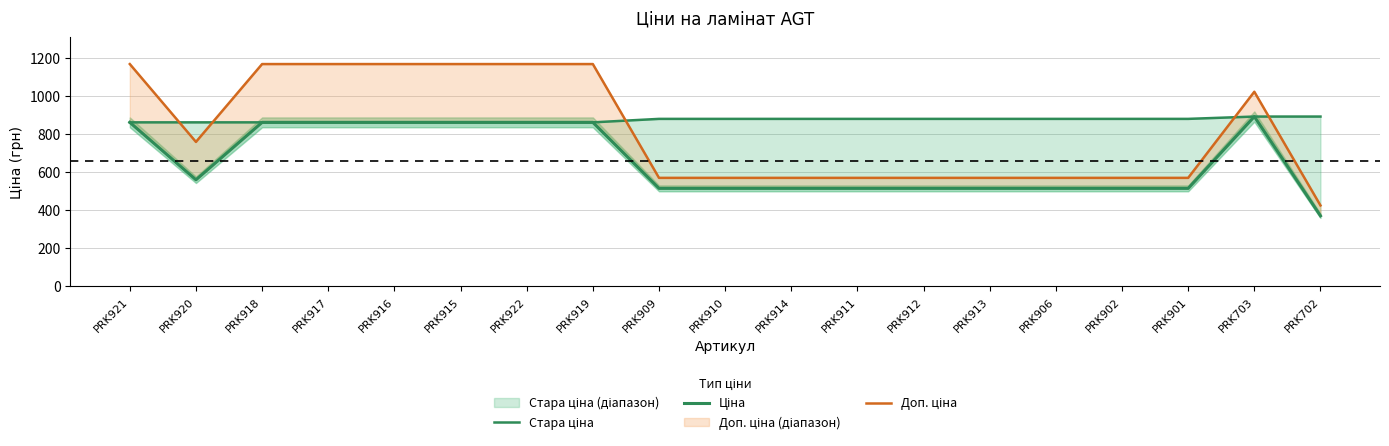

Where does the Доп. ціна series first go above 571?

PRK921